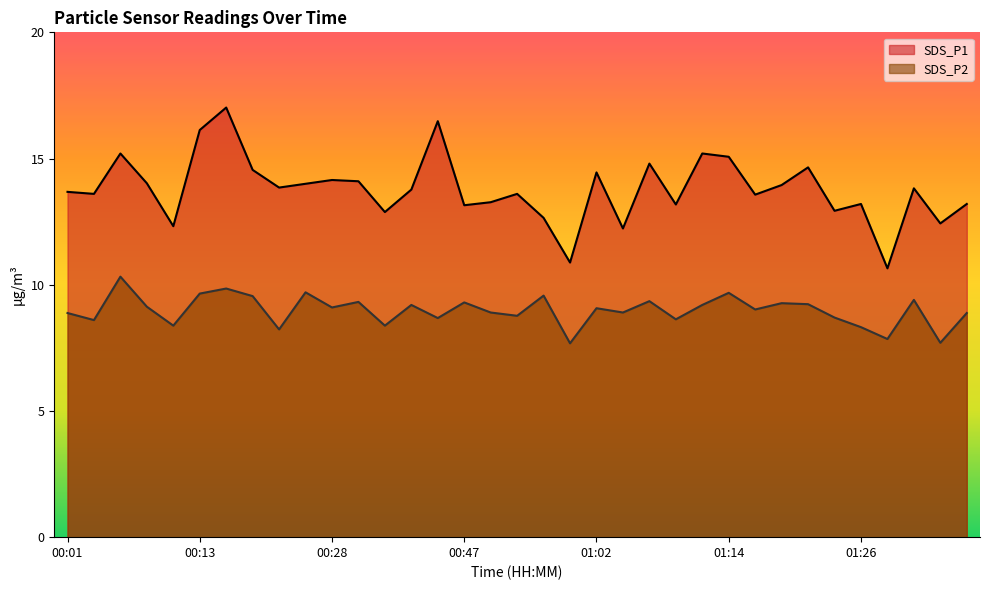

What is the label of the 19th point from the right?

00:50